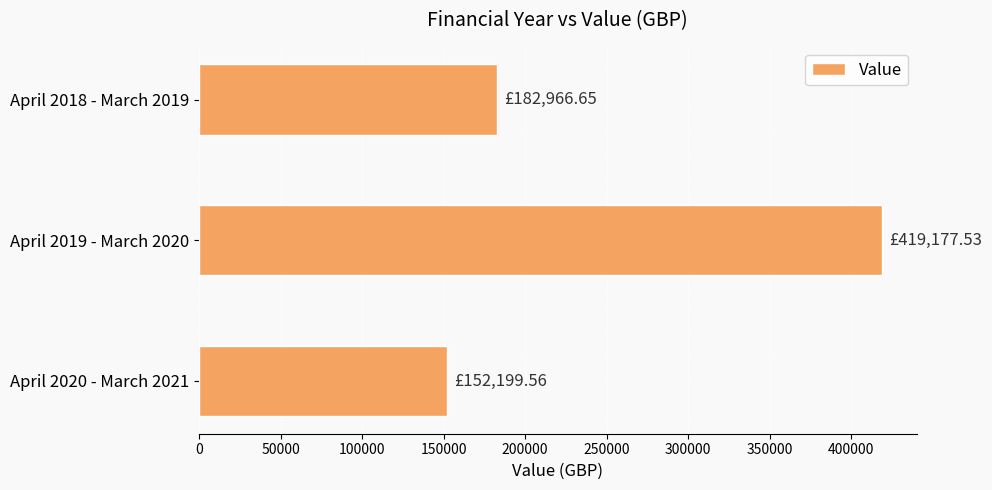

What is the greatest value displayed?

419177.5